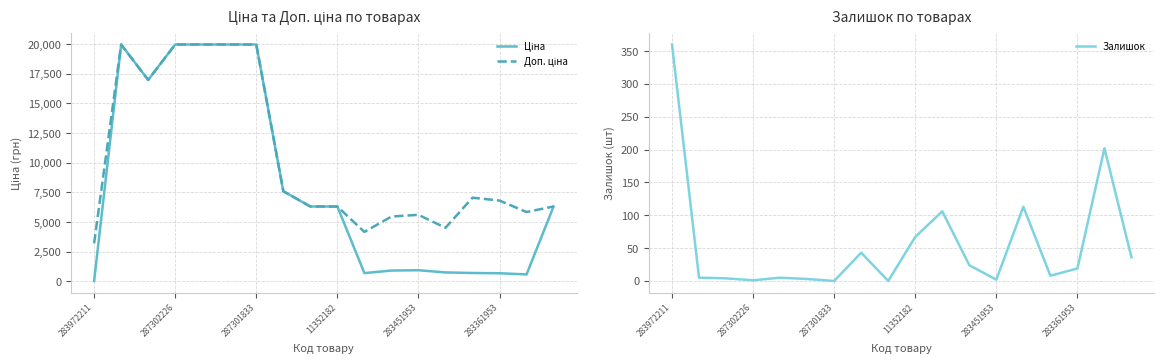

True or false: Залишок has a value of 33 at 11352182.

False